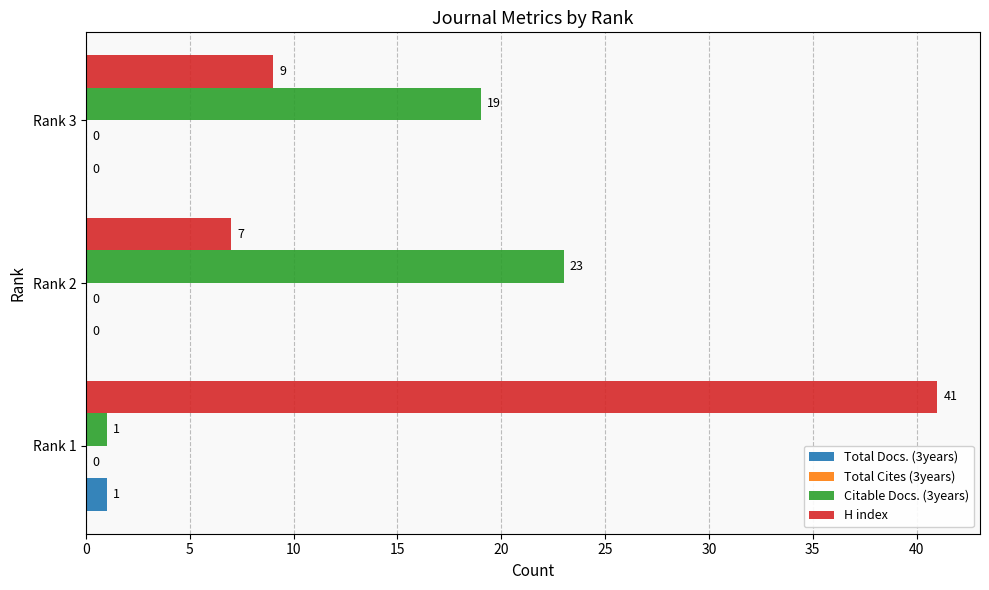

The Total Docs. (3years) series shows 0 at Rank 3. True or false?

True